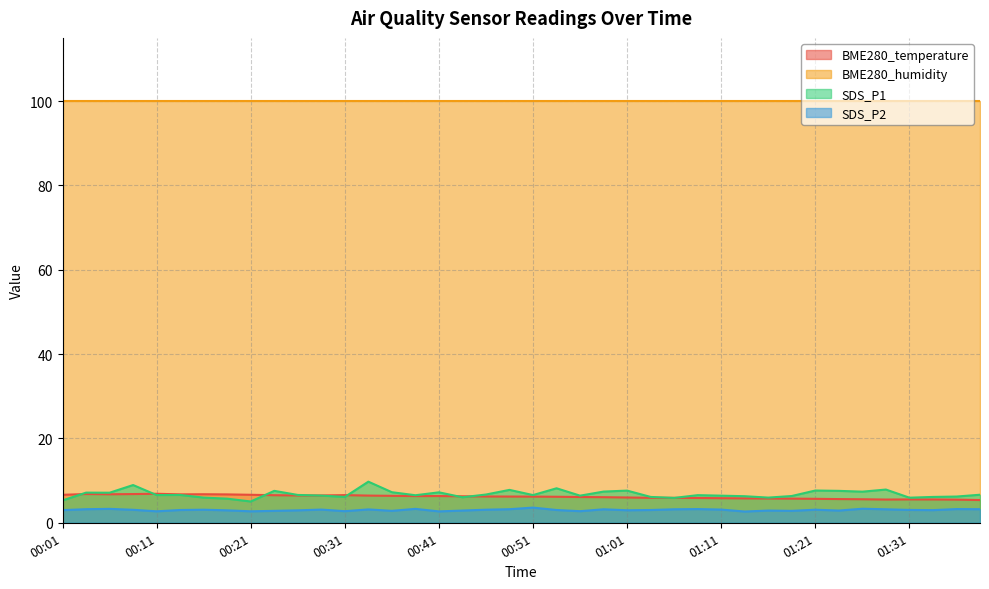

At which category does the chart reach its peak across all series?

00:34